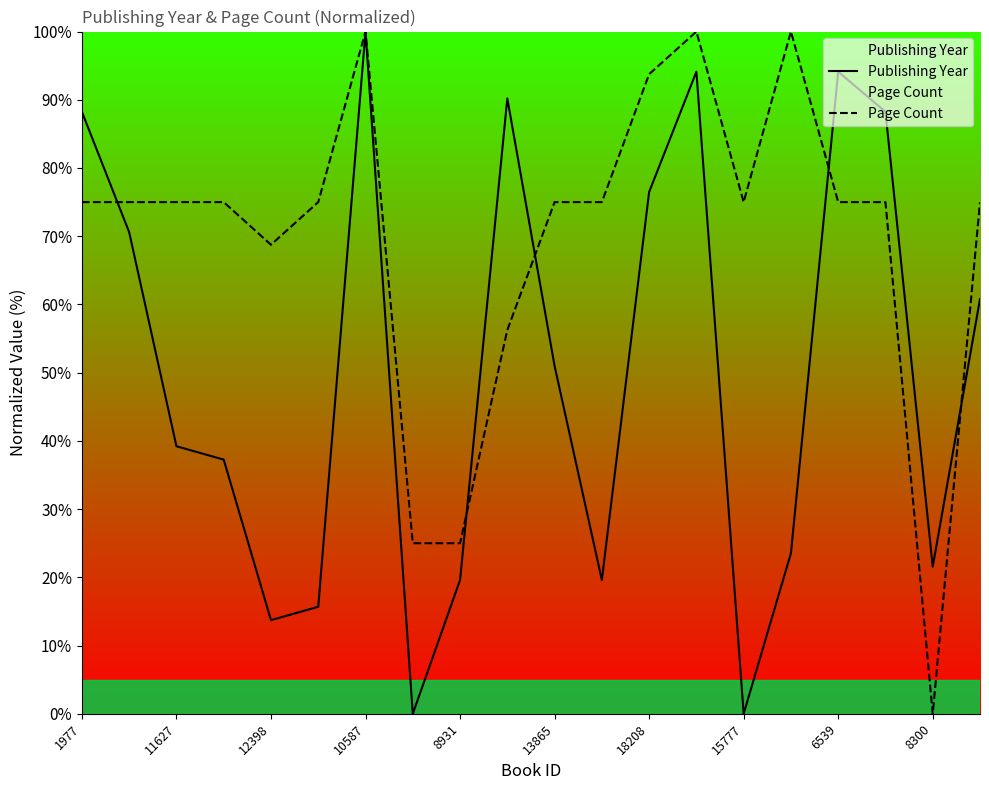

What is the total value across all series at 12398?

82.5